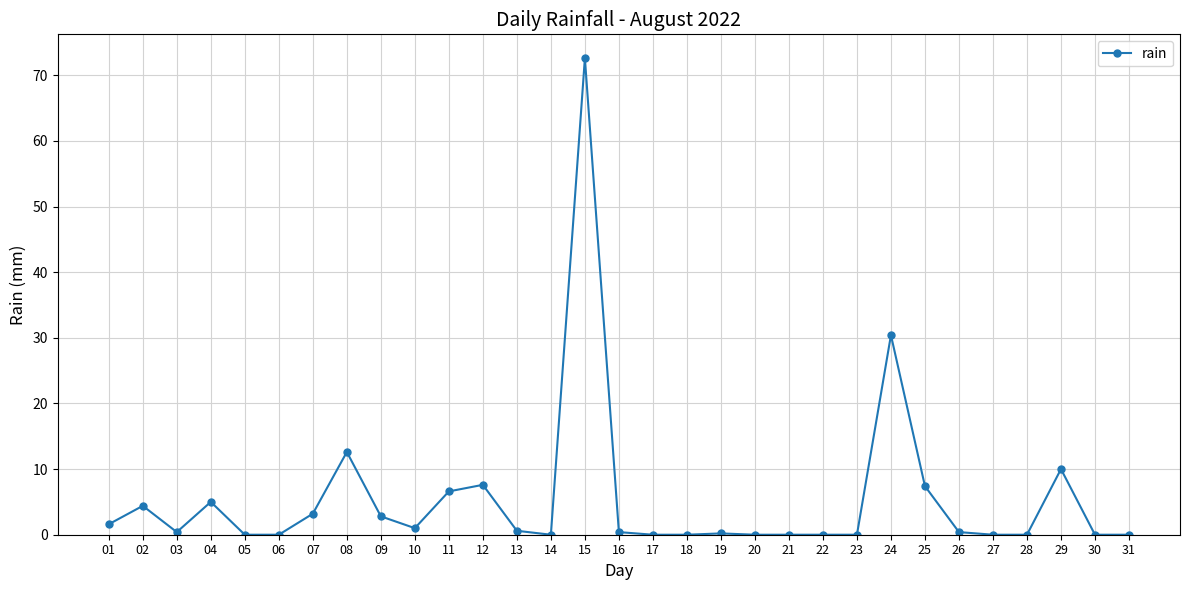

Is it true that the value at 26 is 0.4?

True